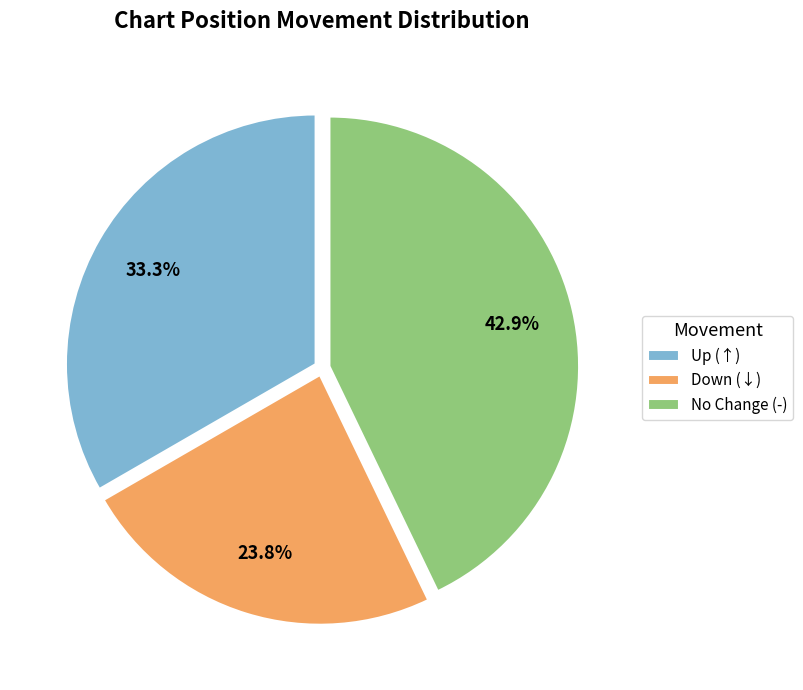

What is the largest slice in the pie chart?

No Change (-)